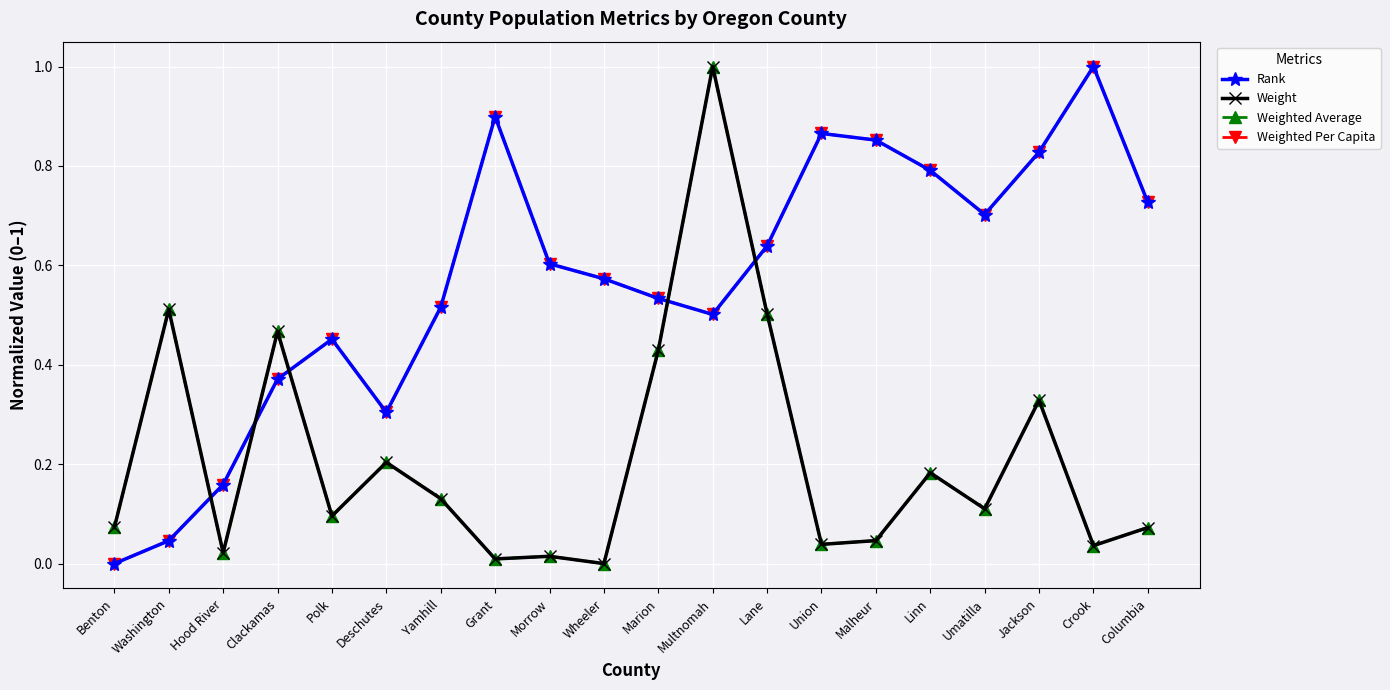

Which series changed the most between Deschutes and Jackson?

Weighted Per Capita